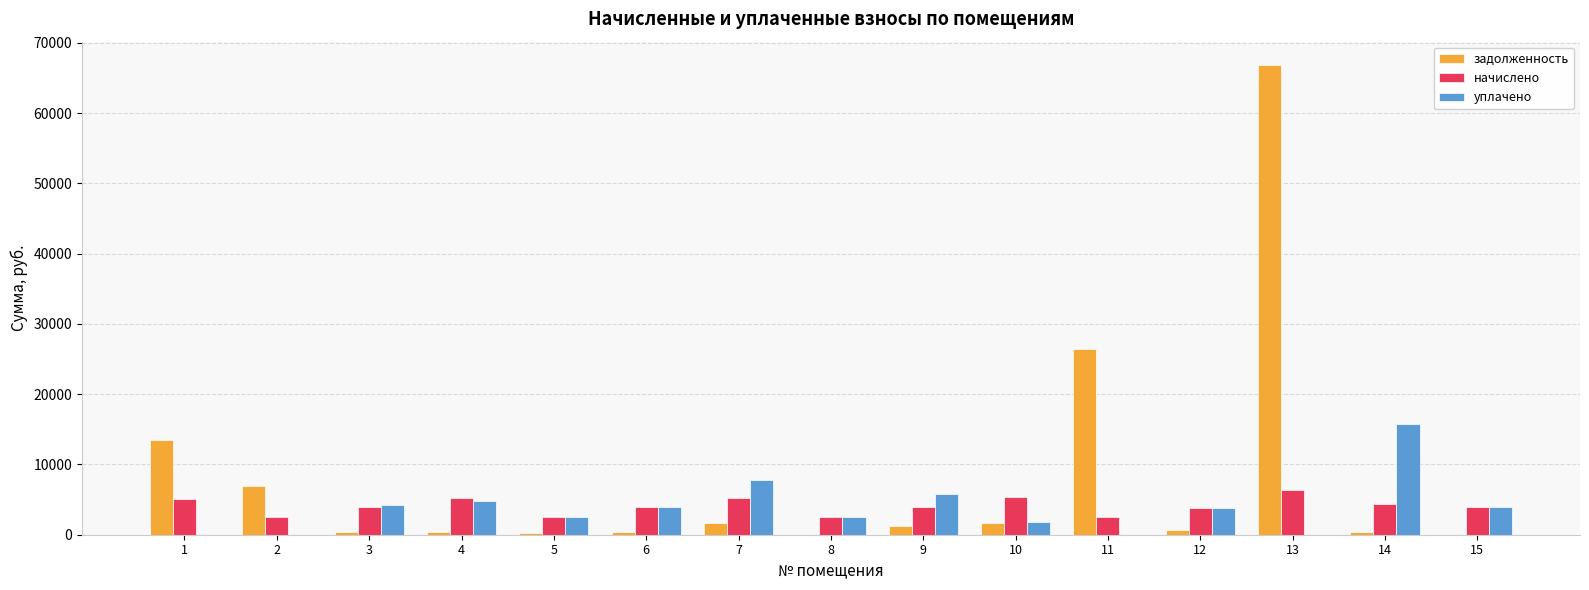

Which category has the highest value in the начислено series?

13